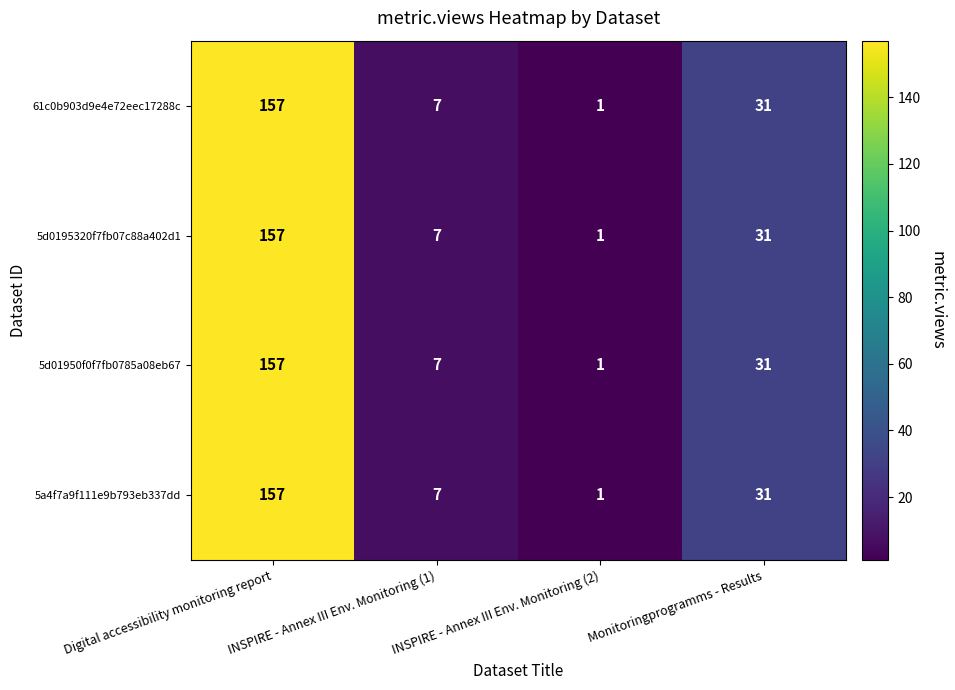

The value of 5d0195320f7fb07c88a402d1 at Monitoringprogramms - Results is 48. True or false?

False